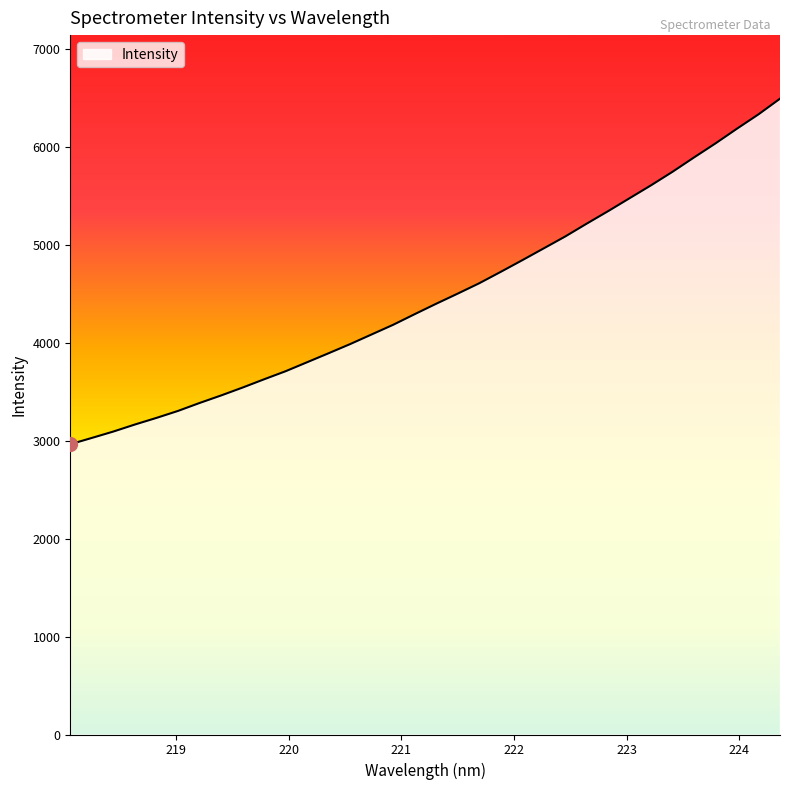

What is the smallest value displayed?

2964.1